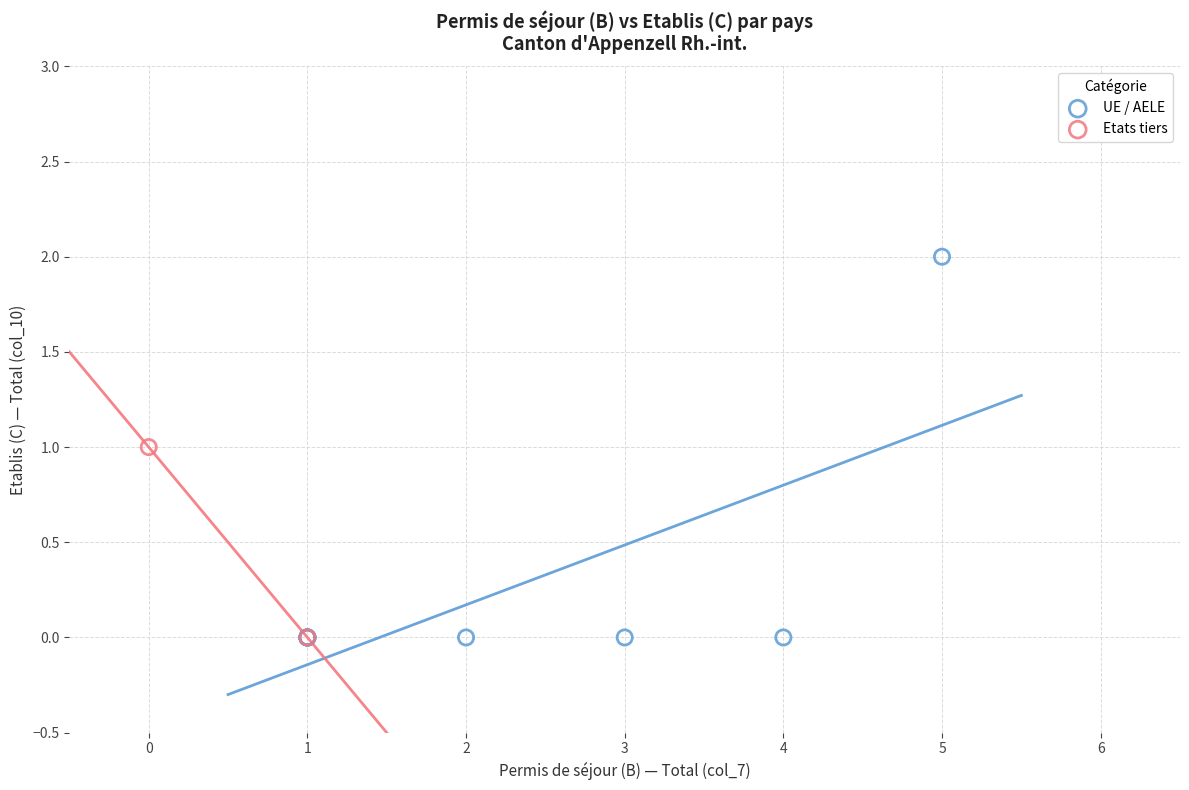

Which series has the widest spread of Y values?

UE / AELE